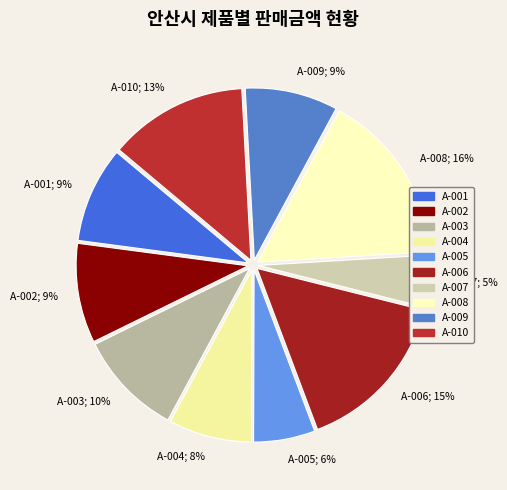

Count the number of slices in the pie.

10